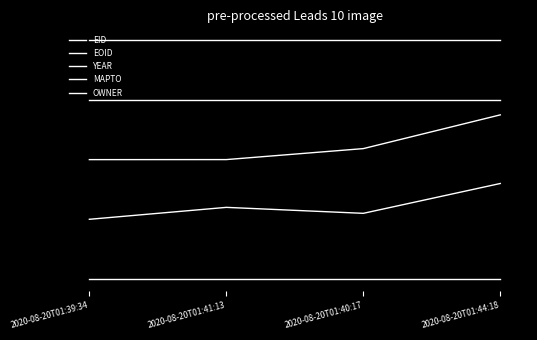

Reading left to right, list all the values displayed in this chart.

EID: 0.5	0.5	0.5	0.7
EOID: 0.3	0.3	0.3	0.4
YEAR: 0.7	0.7	0.7	0.7
MAPTO: 0.1	0.1	0.1	0.1
OWNER: 0.9	0.9	0.9	0.9